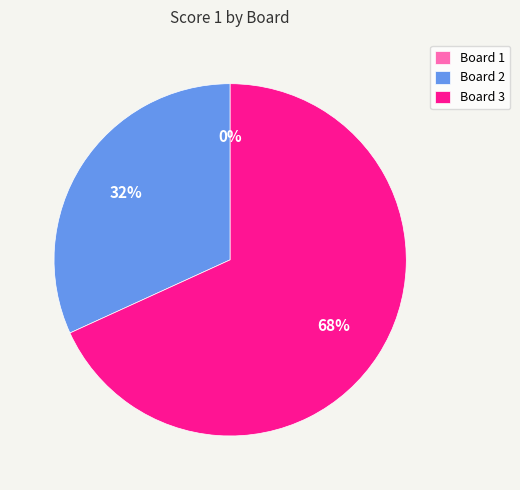

Rank the categories by value from lowest to highest.

Board 1, Board 2, Board 3